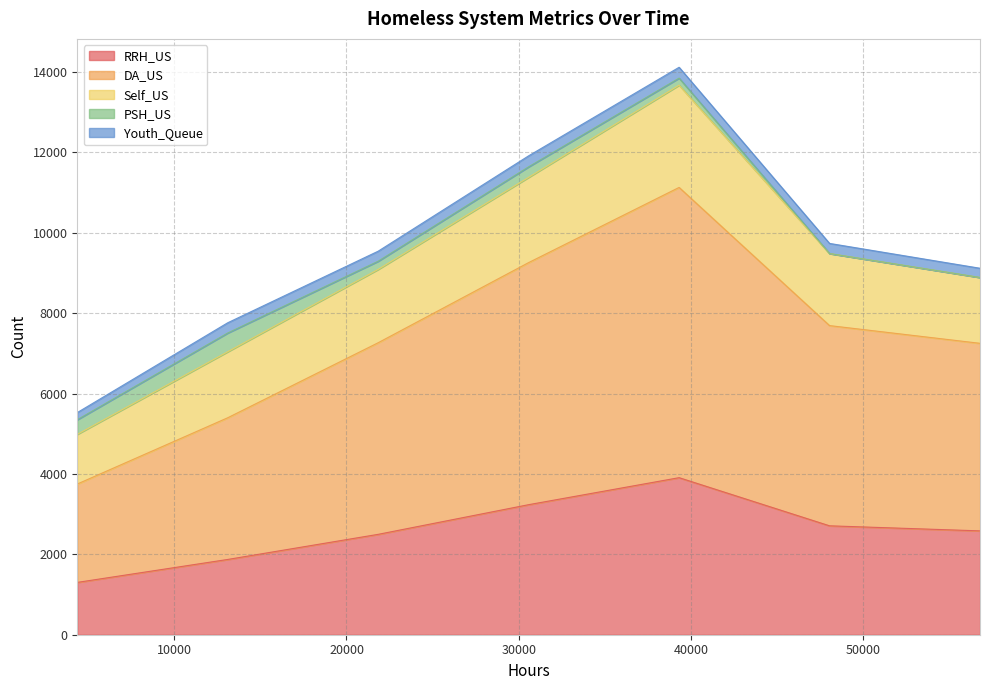

True or false: RRH_US and Self_US cross at least once.

False